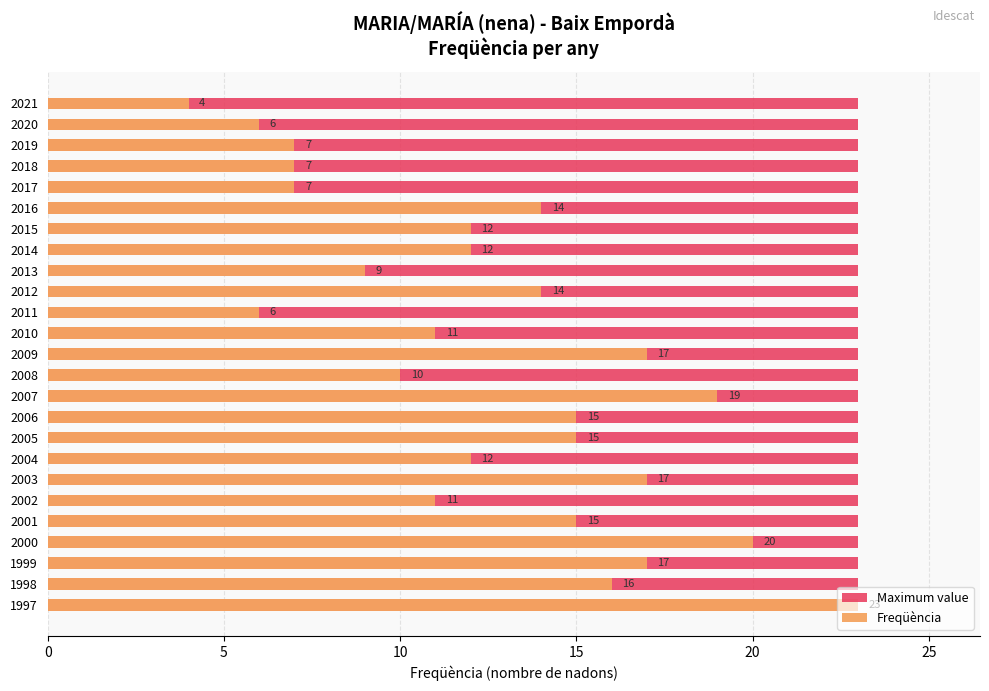

How many categories are shown in the chart?

25